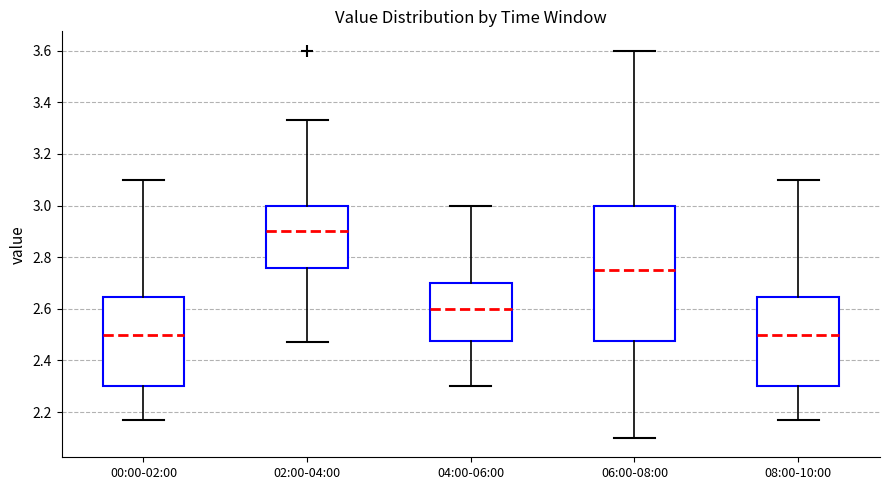

Where is the upper edge of the box for 06:00-08:00 on the y-axis? The values are not printed on the chart, so give them approximately, as read against the axis.

3.00